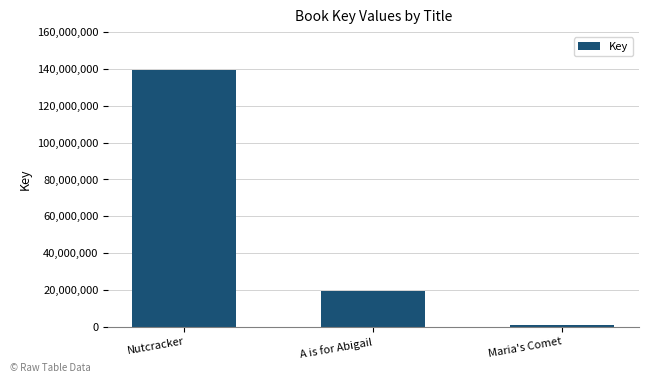

What is the sum of all values?

159658242